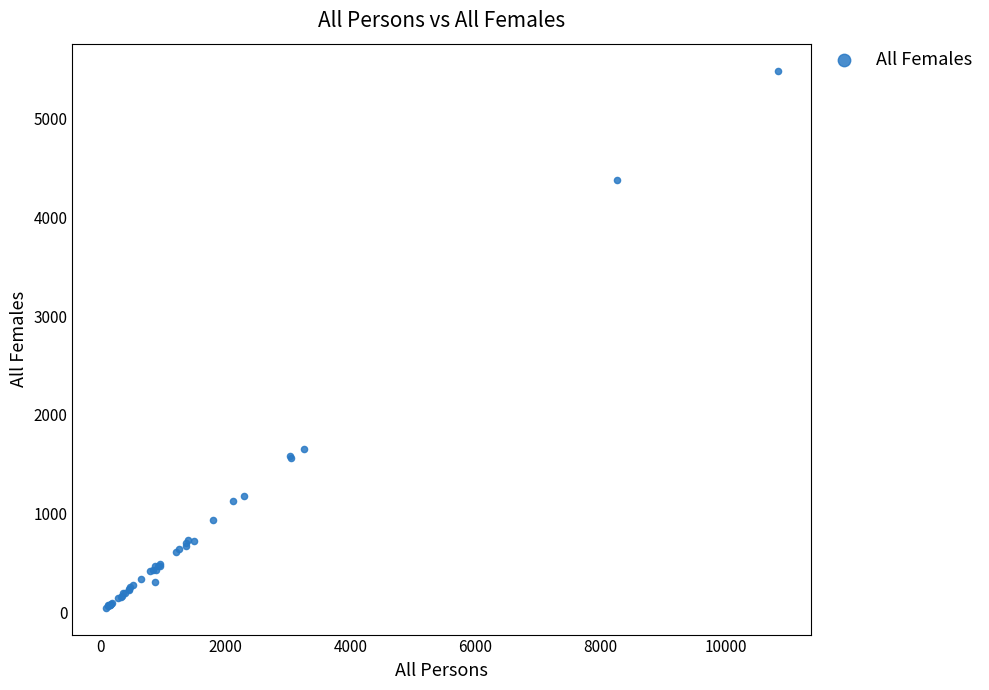

What Y value in the scatter plot is closest to 2766?

1653